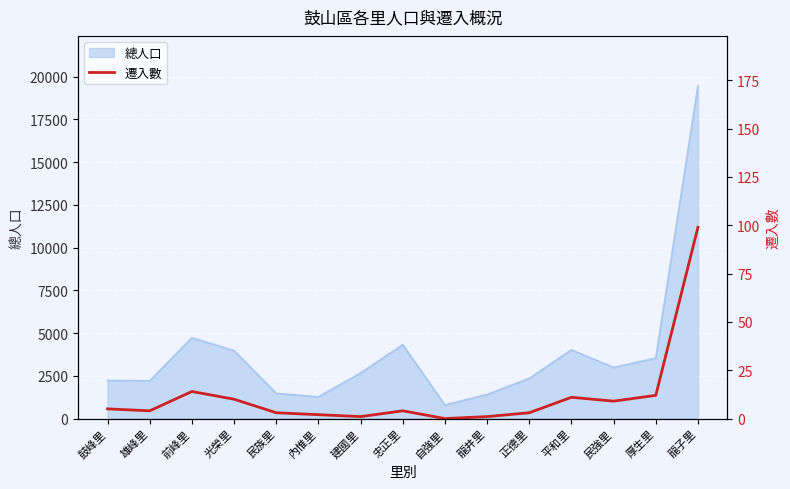

What is the value of the 12th point from the left?

11